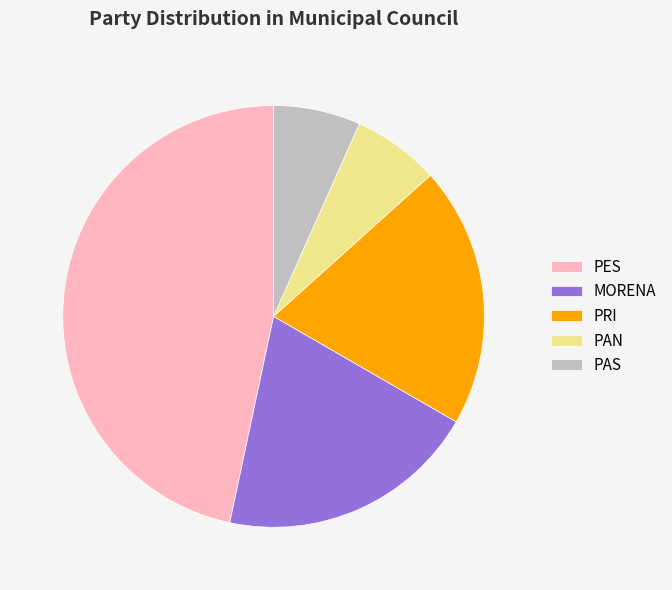

Is it true that PAS is 7% of the pie?

True